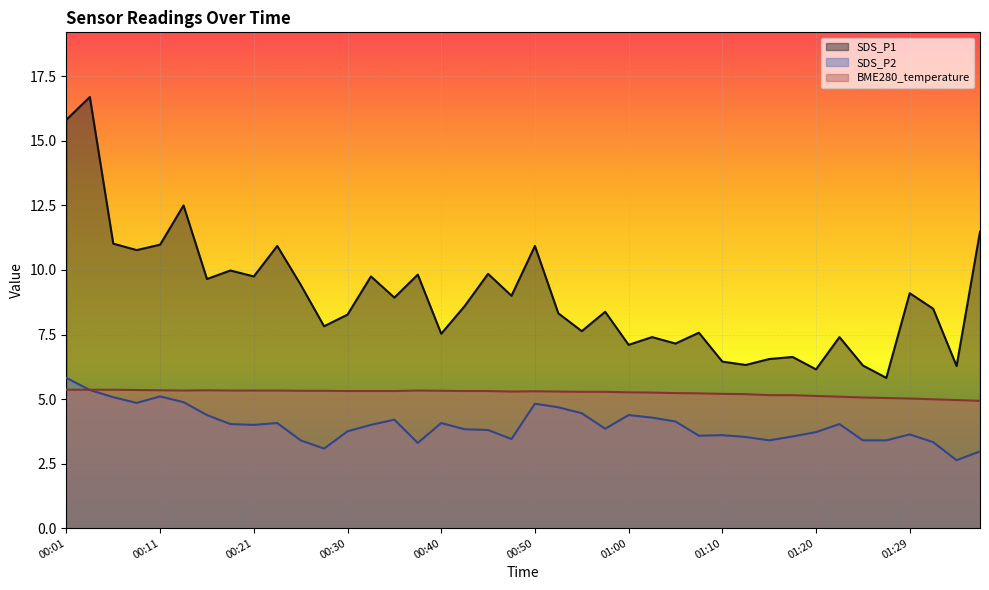

How many intersections are there between SDS_P2 and BME280_temperature?

1